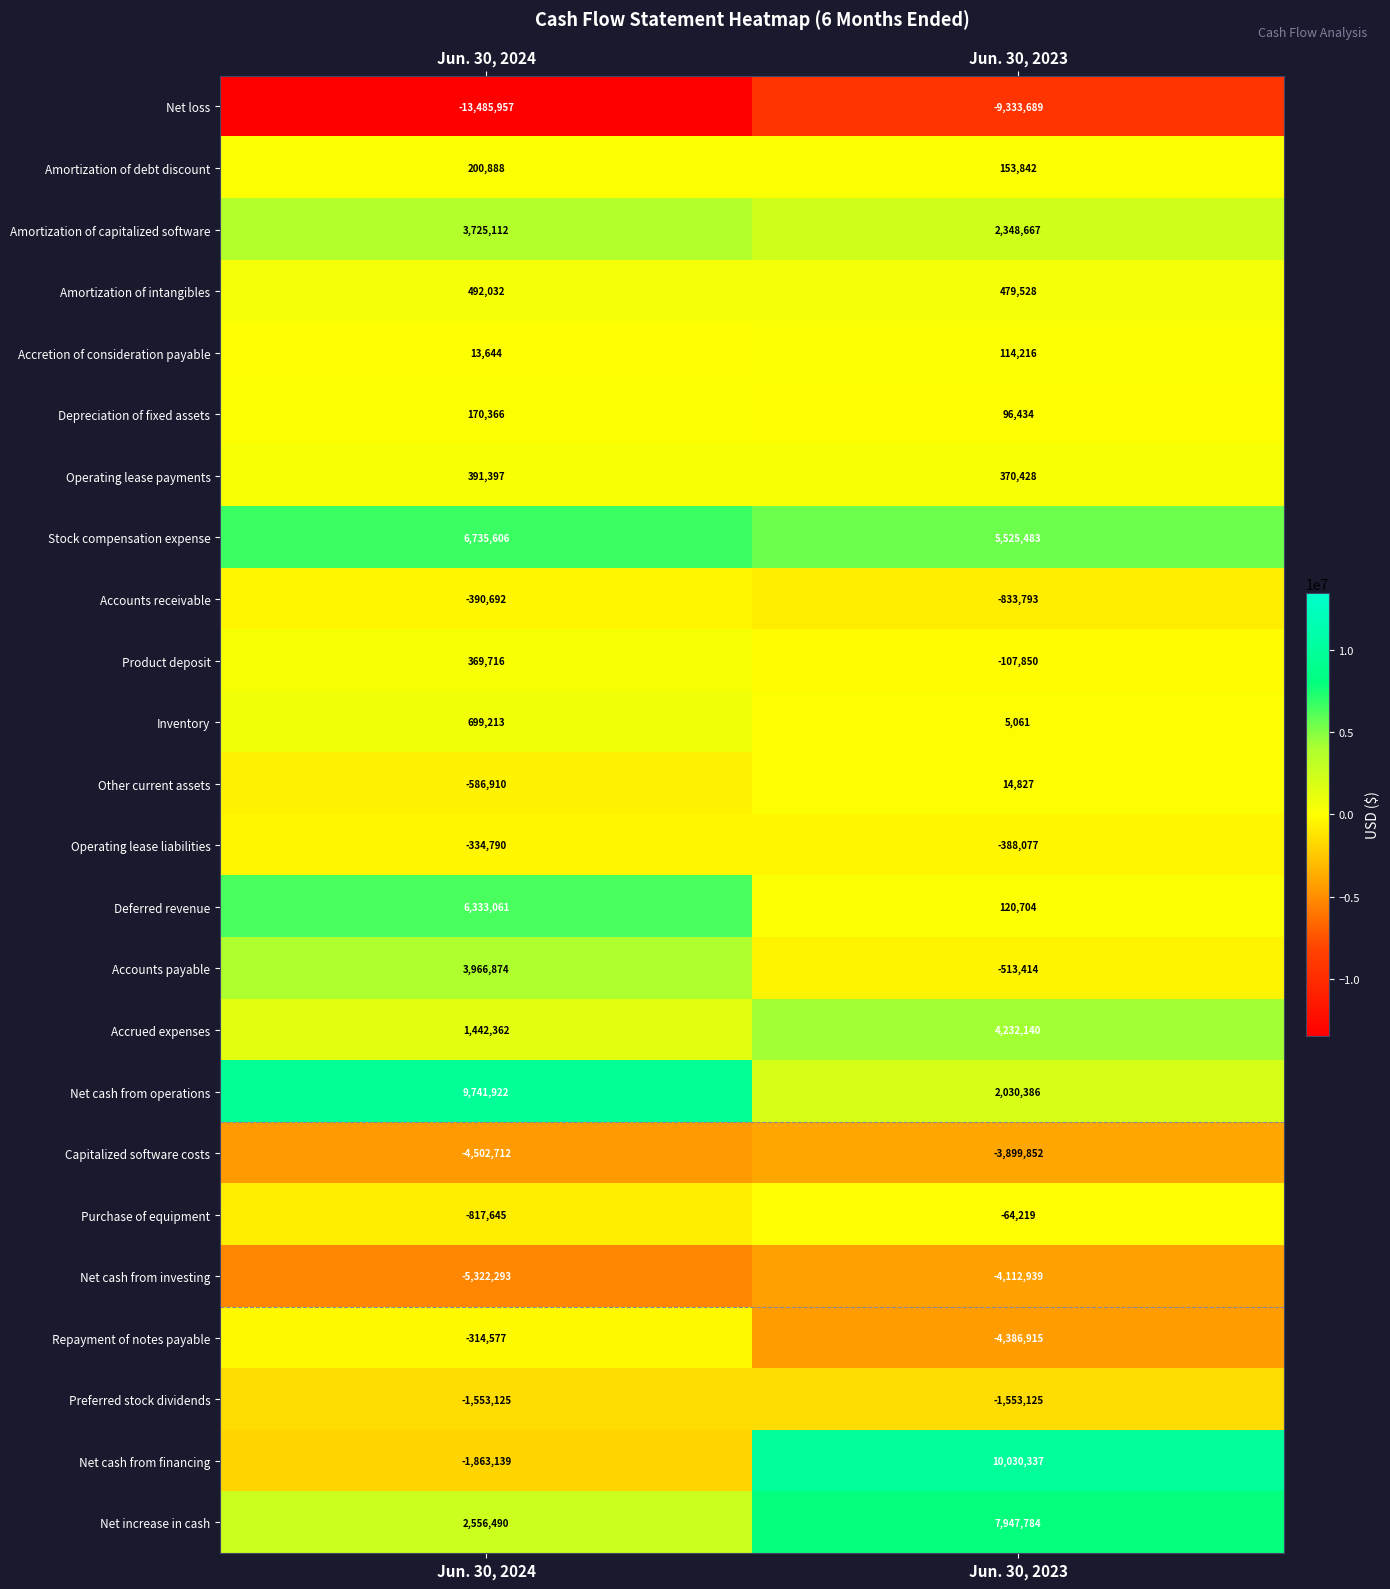

Read the Capitalized software costs value at Jun. 30, 2024, to the nearest 10.

-4502710